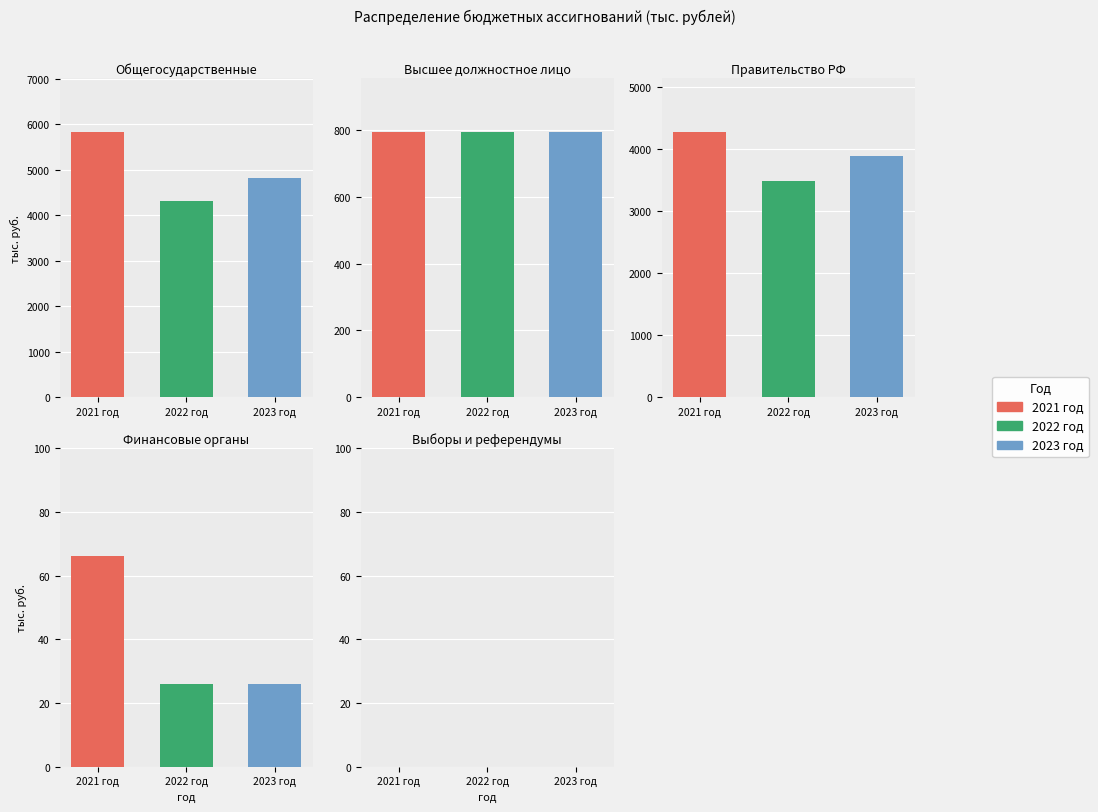

How many data points does each series have?

5